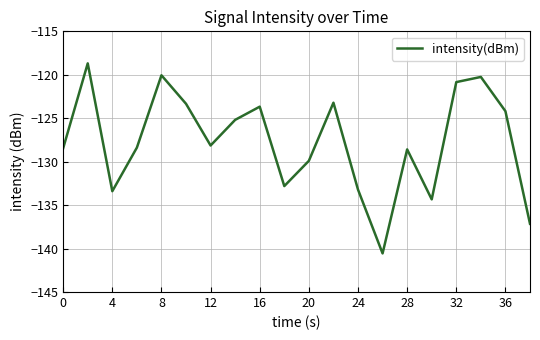

What is the difference between the maximum and minimum values?

21.9